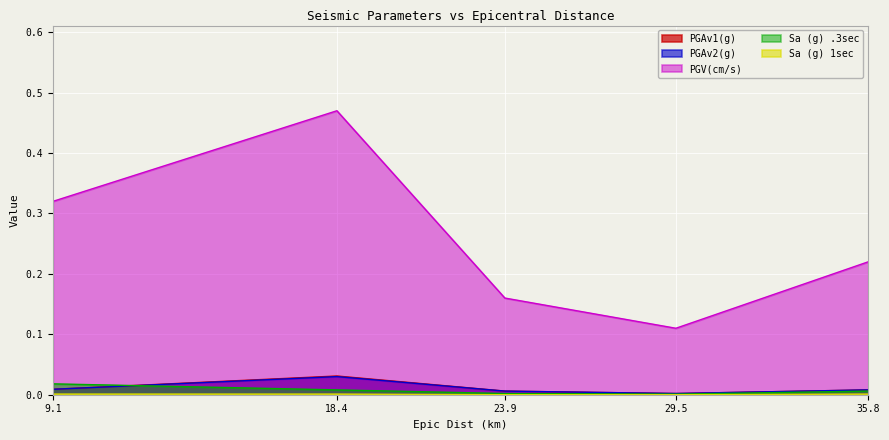

How many series are shown in this chart?

5